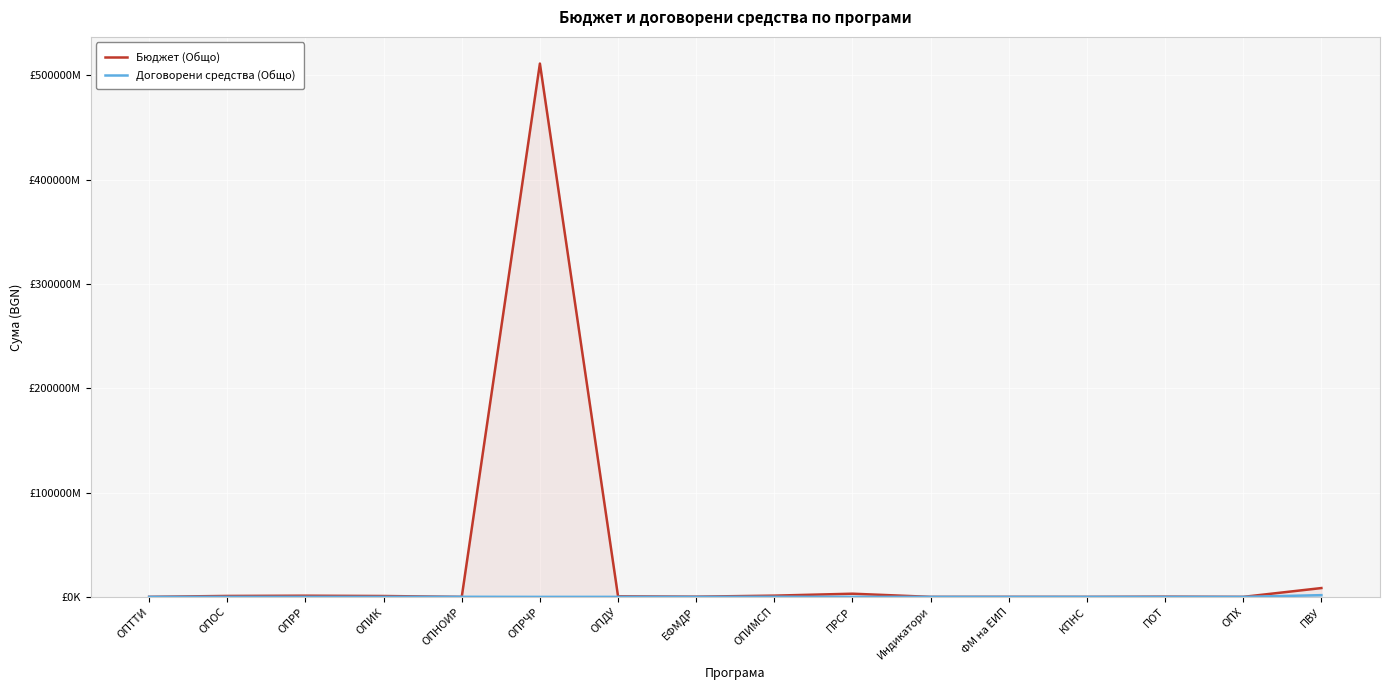

In Договорени средства (Общо), how many points are higher than both neighbors (excluding endpoints)?

5